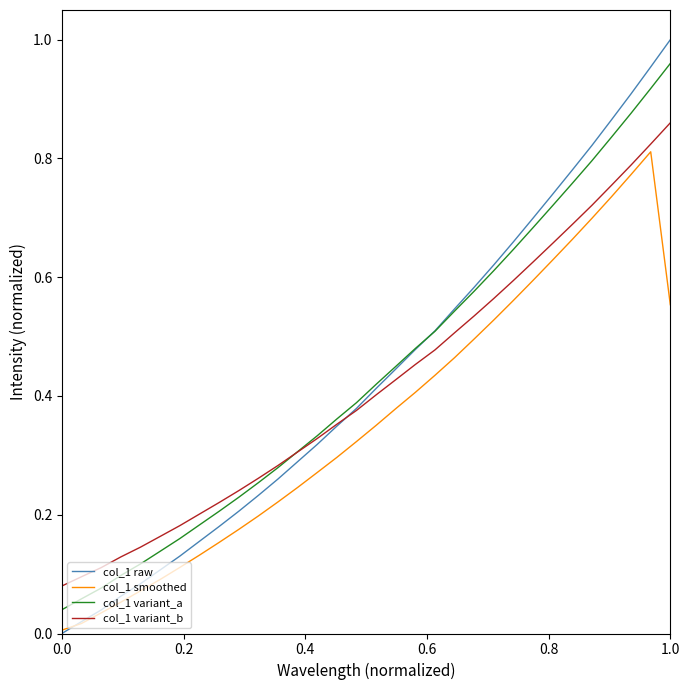

What is the sum of all col_1 variant_a values?

14.0